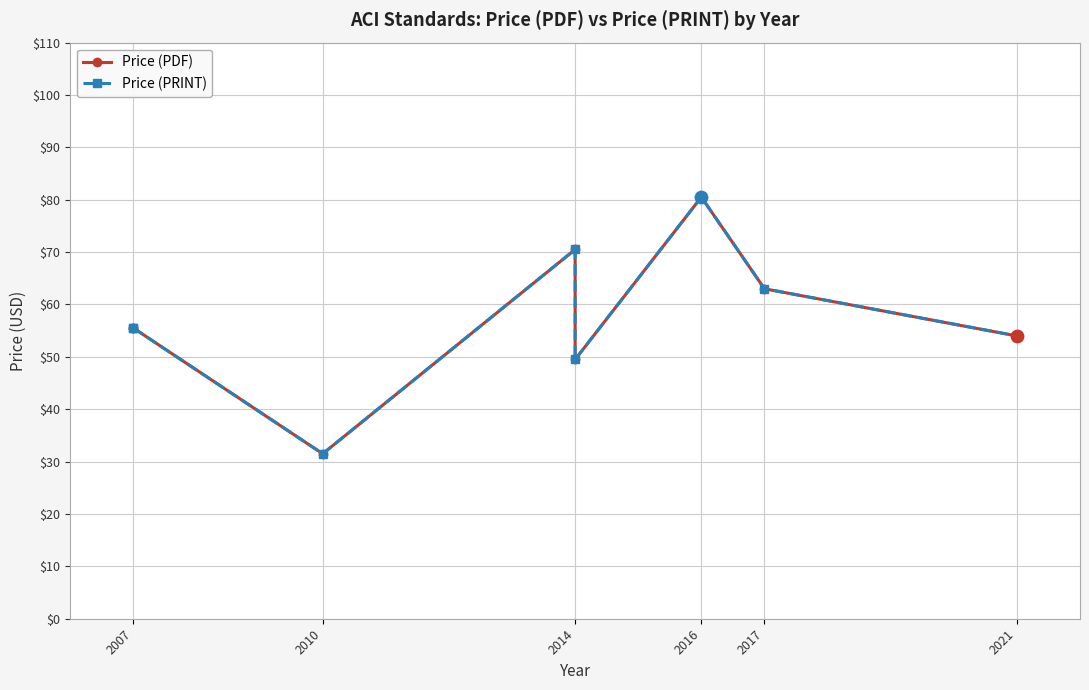

Which series has the largest total across all categories?

Price (PDF)